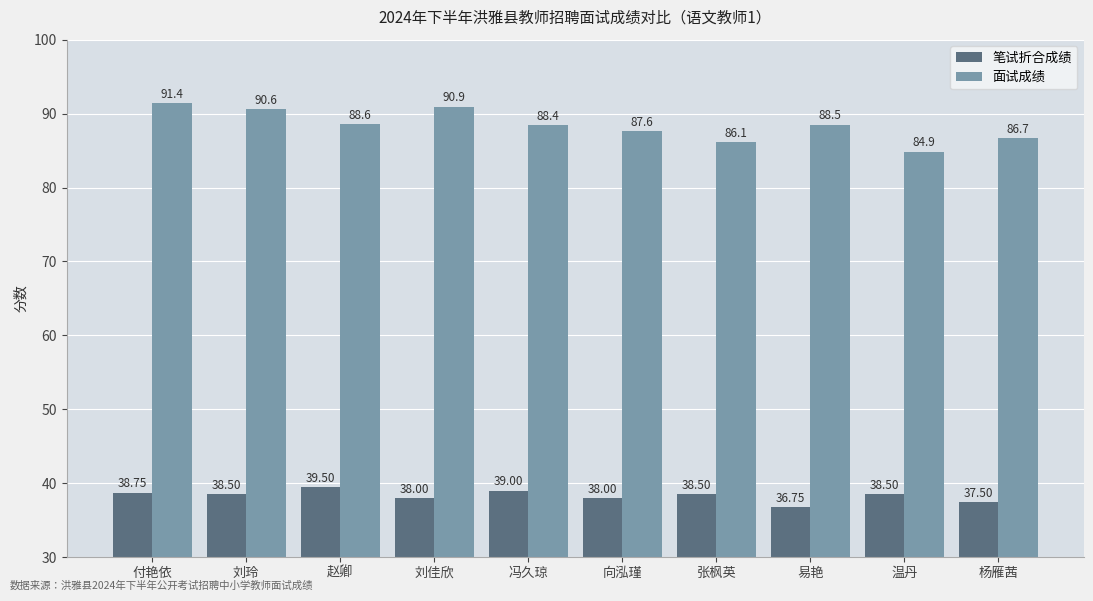

Does the chart contain stacked bars?

No